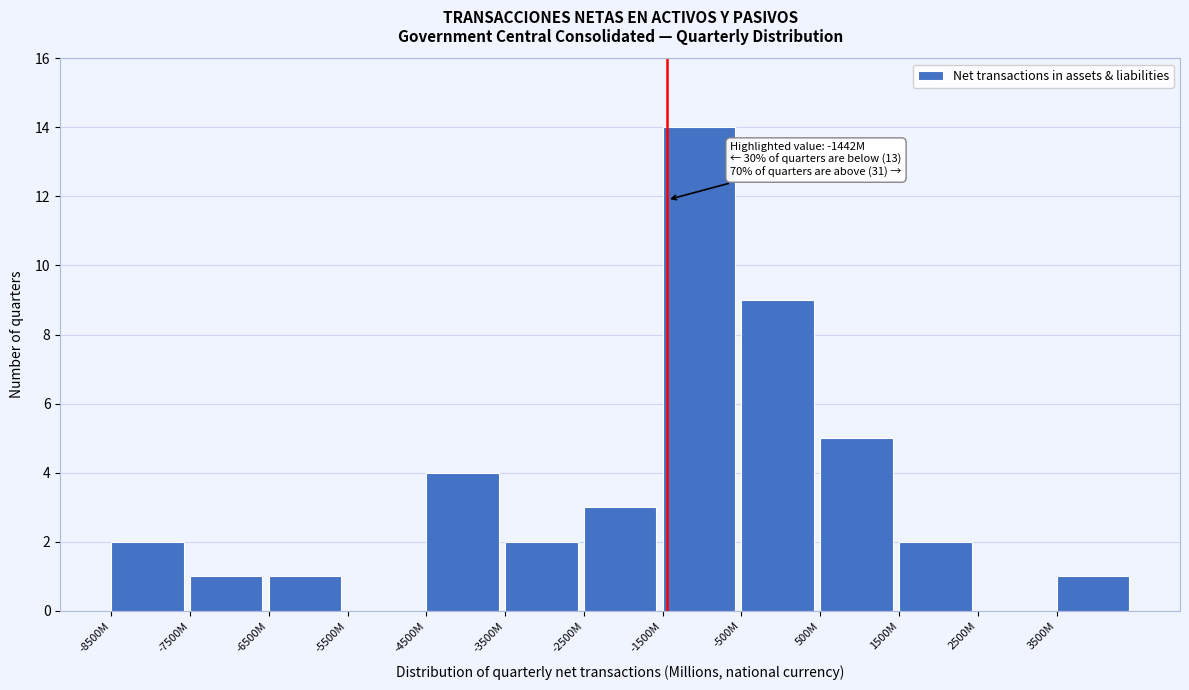

Reading left to right, extract all data points from this chart.

-8500M=2	-7500M=1	-6500M=1	-5500M=0	-4500M=4	-3500M=2	-2500M=3	-1500M=14	-500M=9	500M=5	1500M=2	2500M=0	3500M=1